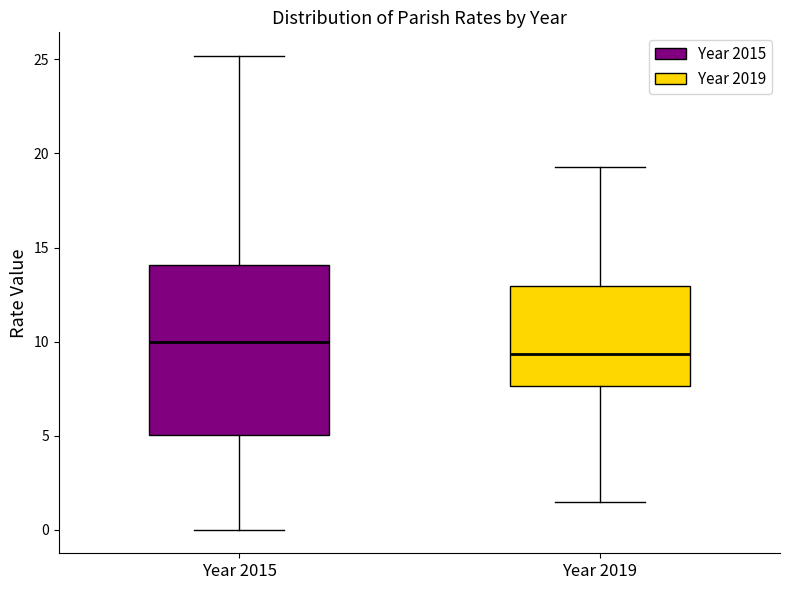

Reading left to right, read every box against the y-axis: the position of its median line, the range the box covers, and the ends of its whiskers. The values are not printed on the chart, so give them approximately, as read against the axis.

Year 2015: median 10.0, box 5.0 to 14.0, whiskers 0.0 to 25.0
Year 2019: median 9.5, box 7.5 to 13.0, whiskers 1.5 to 19.5